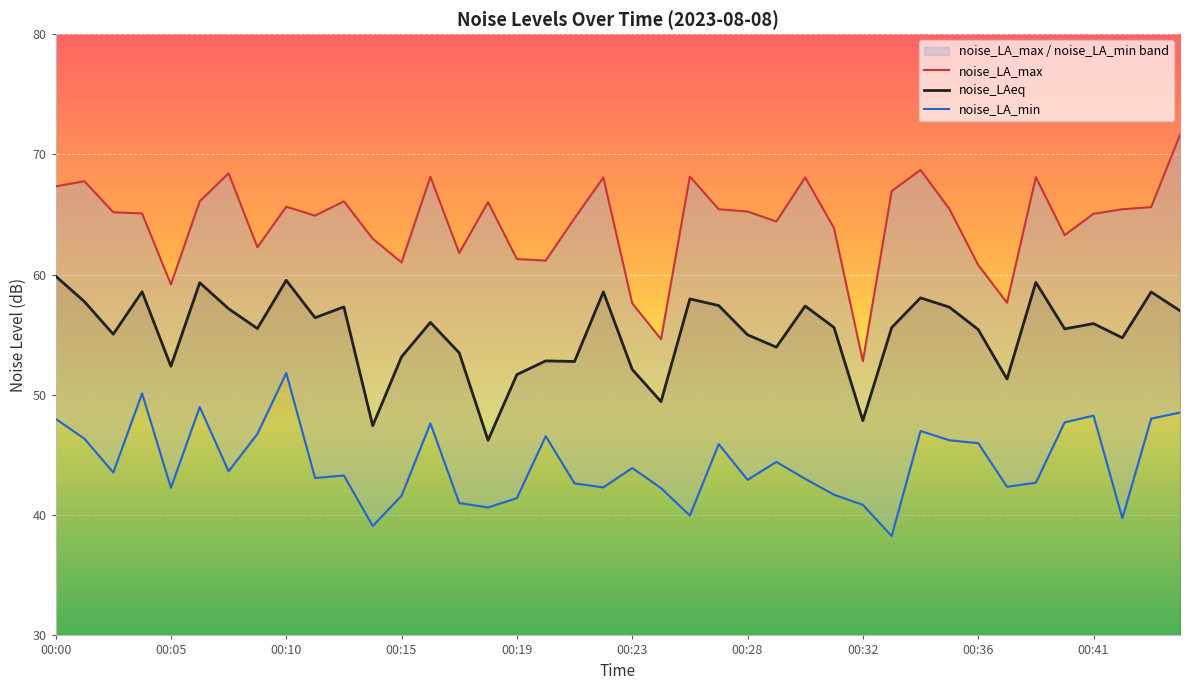

What is the value of the noise_LAeq point at the 4th from the left?

58.6